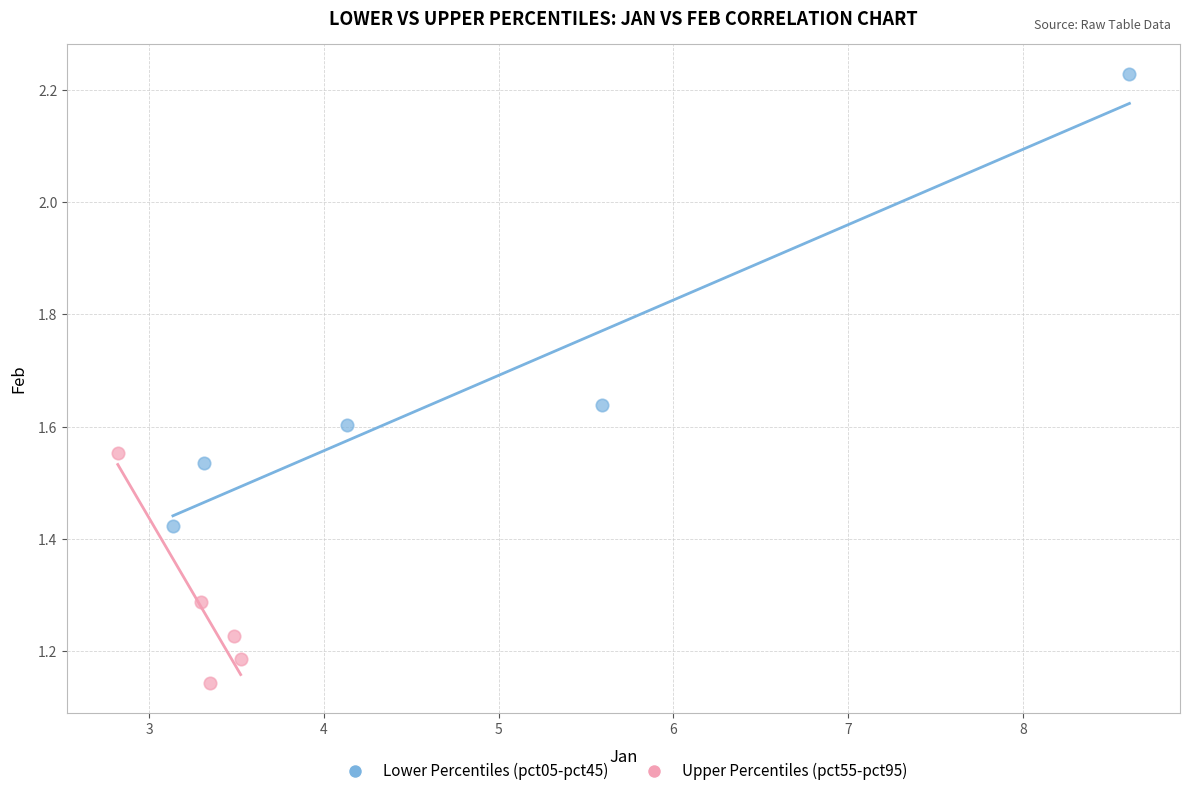

Which series has the widest spread of Y values?

Lower Percentiles (pct05-pct45)